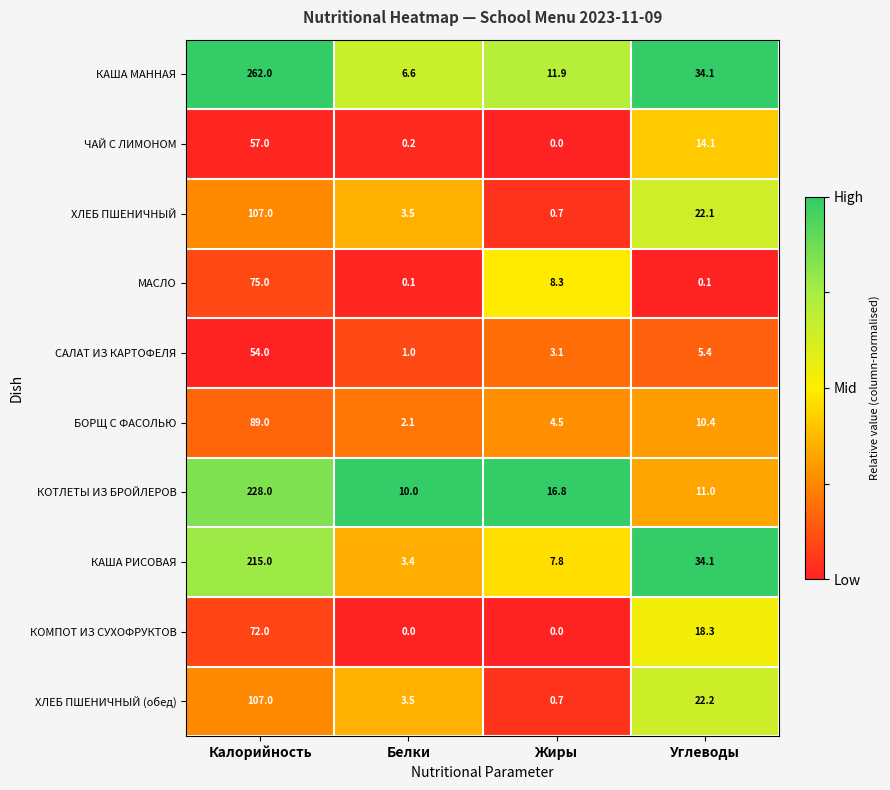

List the labels in order of КАША МАННАЯ value, smallest first.

Белки, Жиры, Углеводы, Калорийность